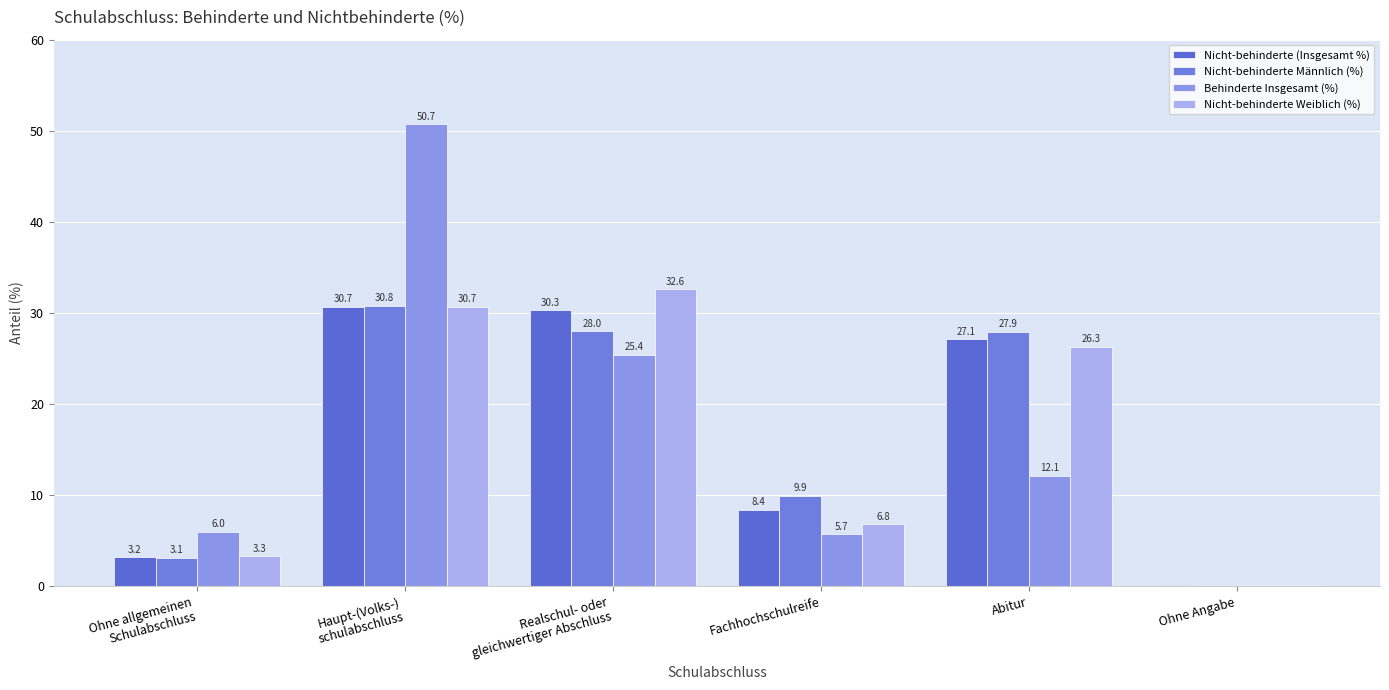

What is the label of the 2nd bar from the right?

Abitur